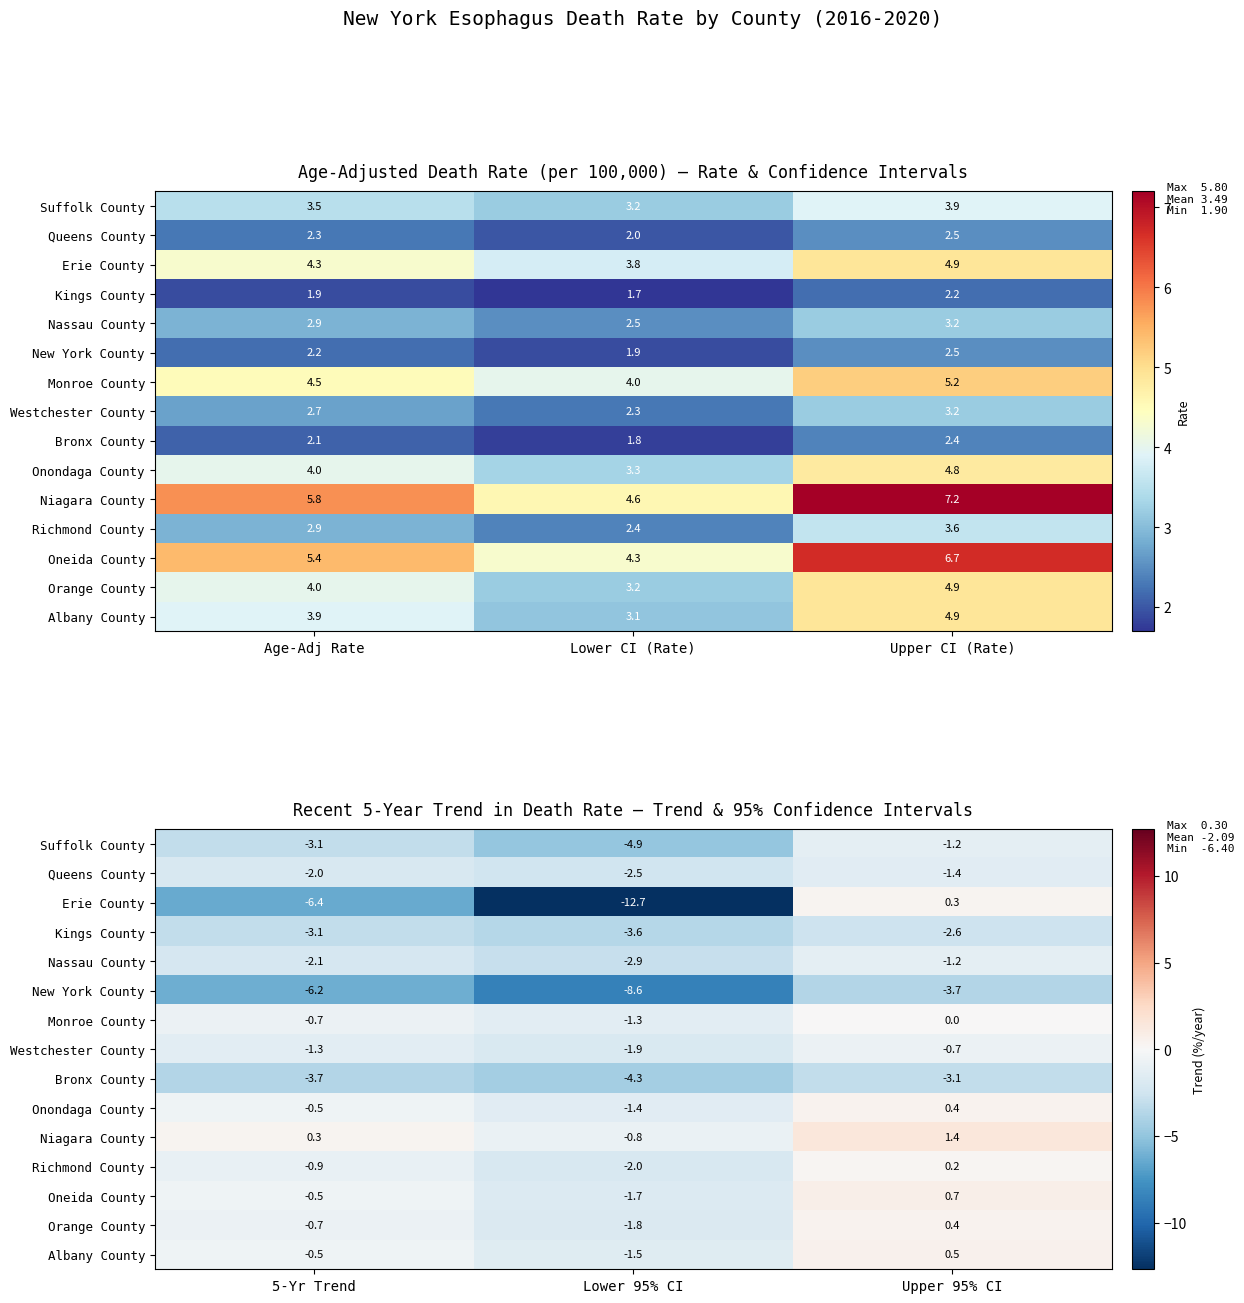

What is the difference between the Oneida County values at 5-Yr Trend and Lower 95% CI?

1.2